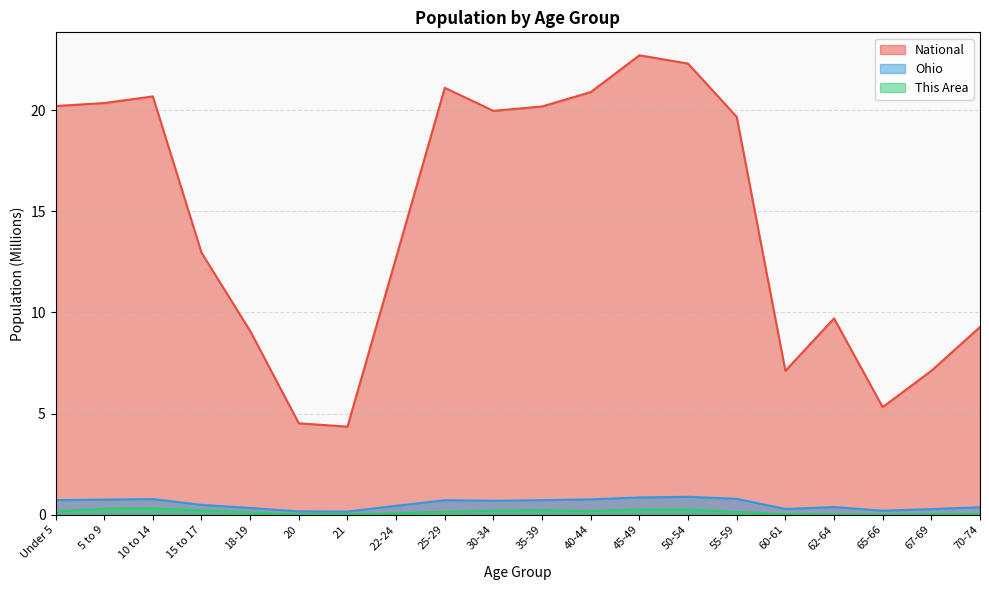

Where is the first local maximum for Ohio?

10 to 14